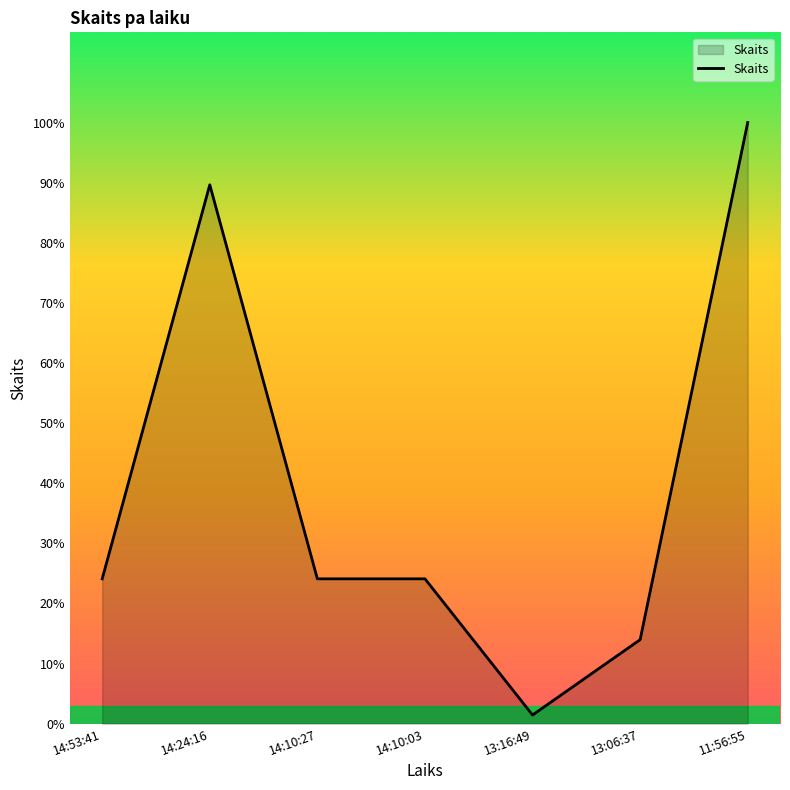

True or false: the data has more than 2 interior local peaks.

False